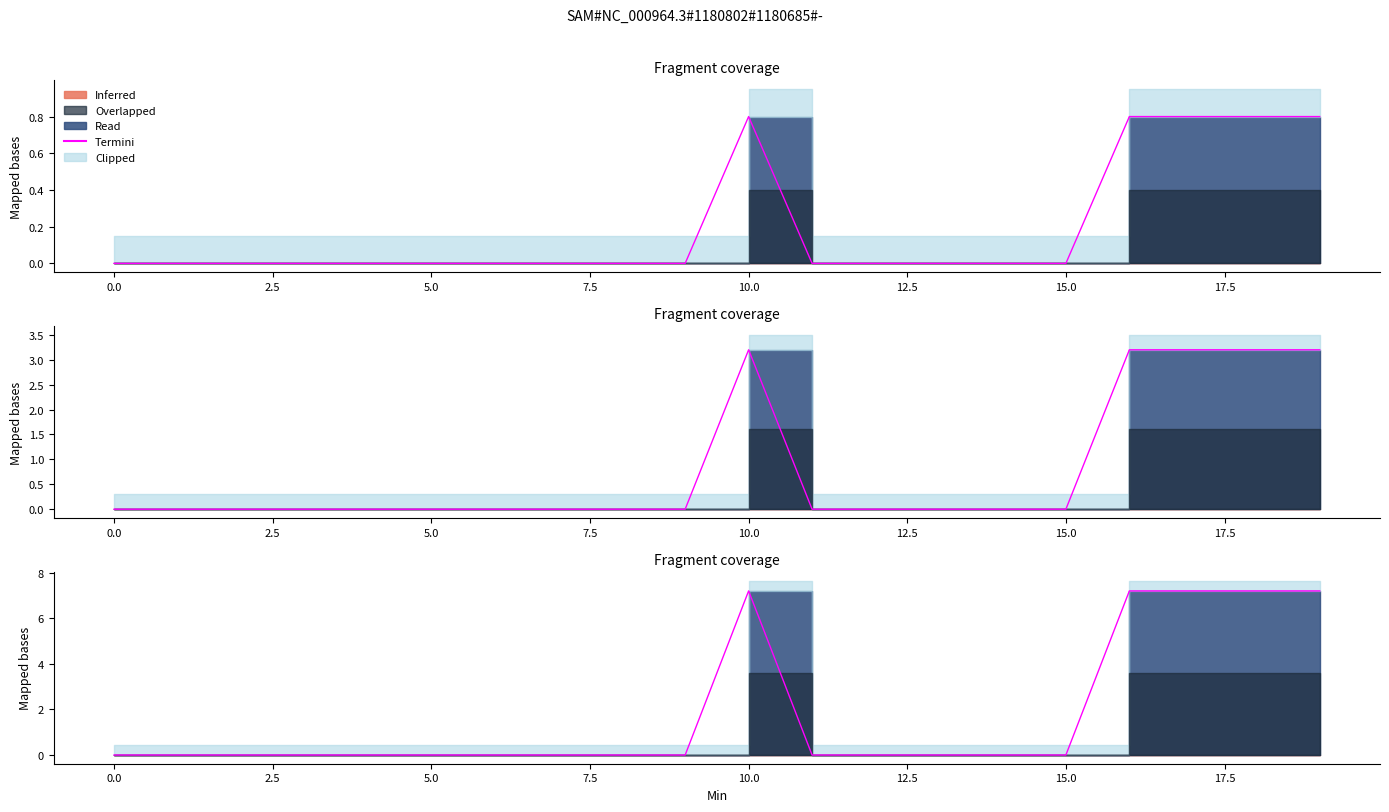

Is it true that the value at 10 is 1.2?

False